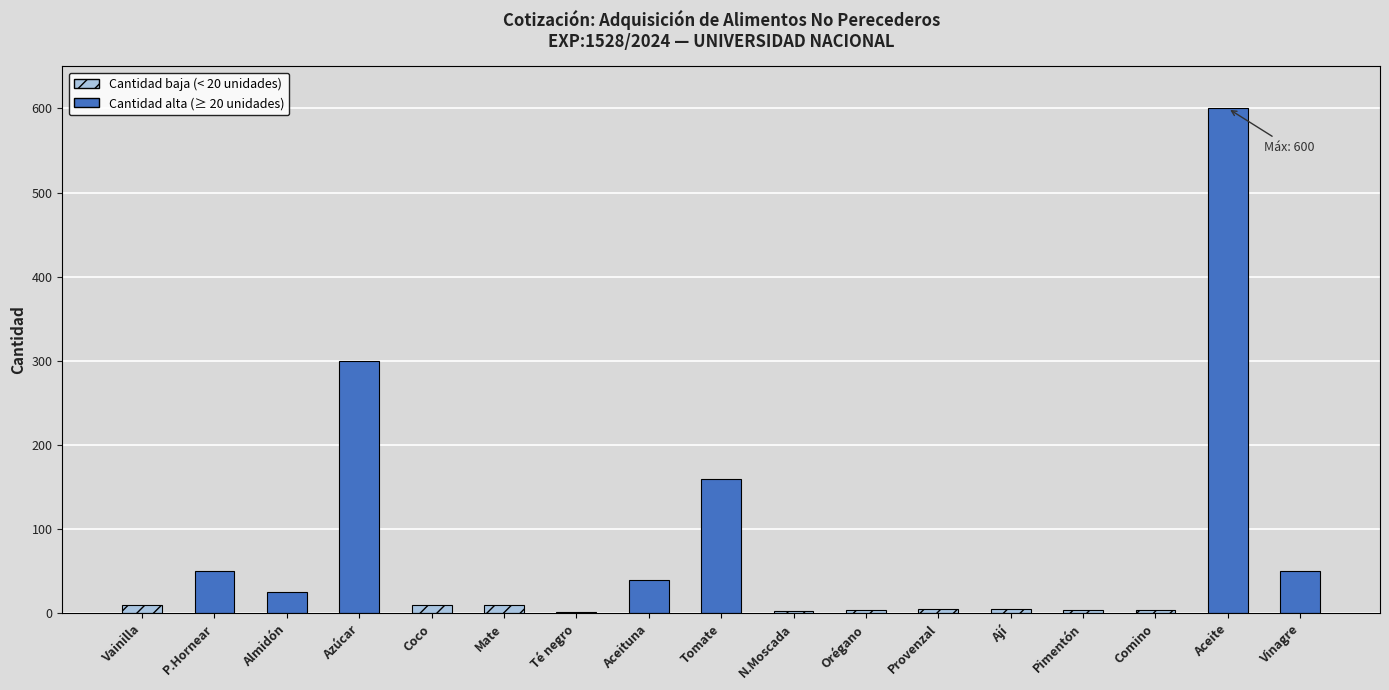

What value does the data have at Aceituna?

40